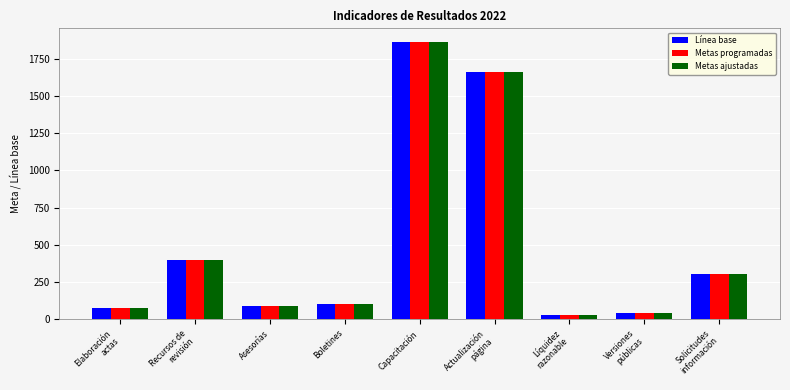

At how many categories does at least one series exceed 1490?

2